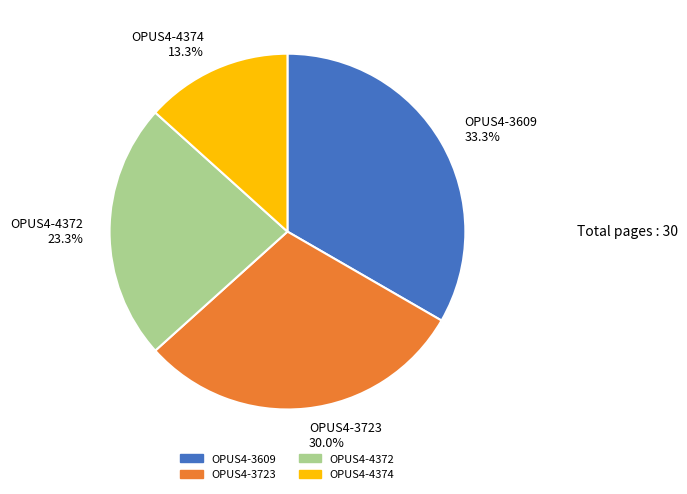

Is there a majority slice in this chart?

No